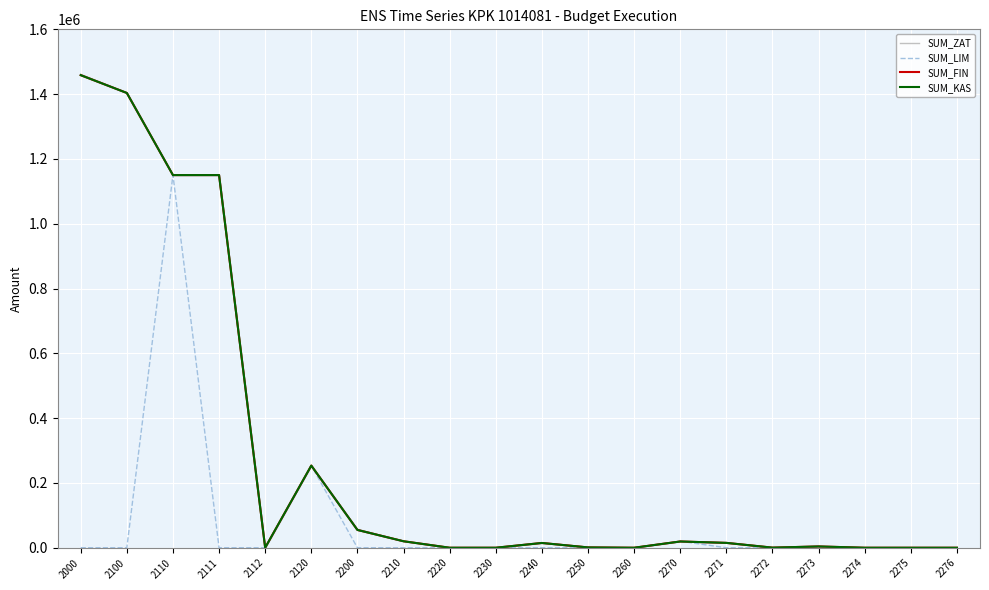

List the labels in order of SUM_FIN value, smallest first.

2112, 2220, 2230, 2260, 2274, 2275, 2276, 2272, 2250, 2273, 2240, 2271, 2270, 2210, 2200, 2120, 2110, 2111, 2100, 2000